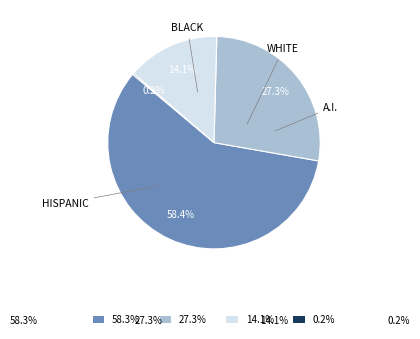

What is the ratio of the value at 14.1% to the value at 27.3%?

0.5